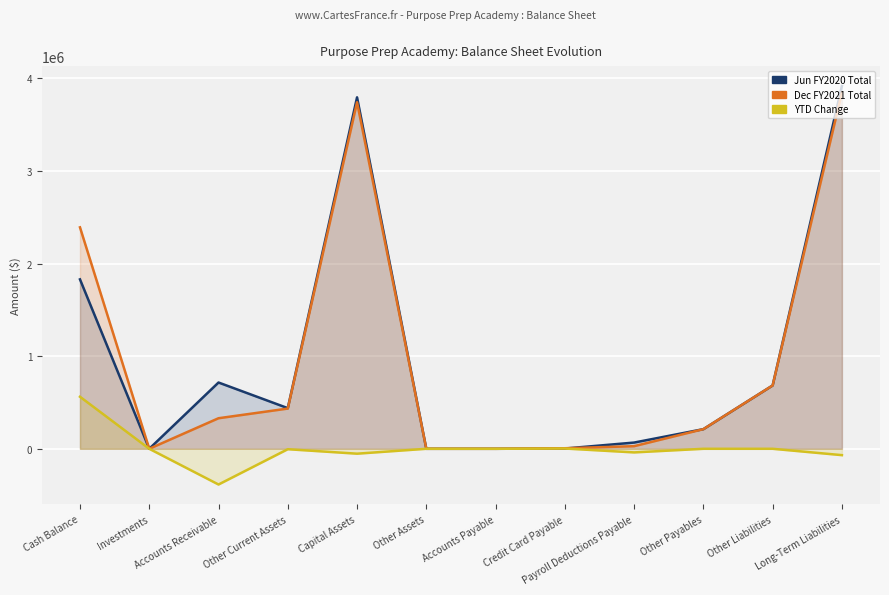

Which series has the largest total across all categories?

Dec FY2021 Total